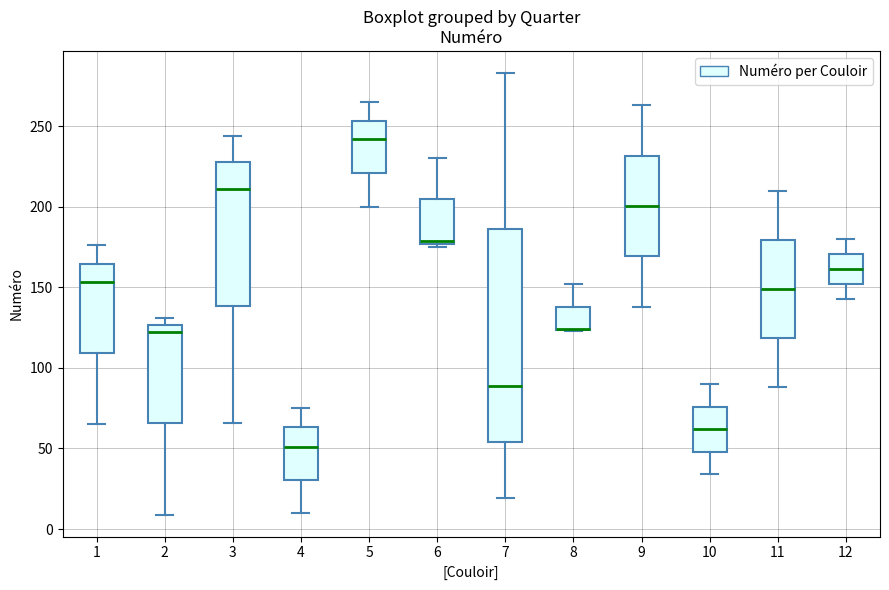

Comparing the boxes themselves (not the whiskers), which one is the tallest?

7